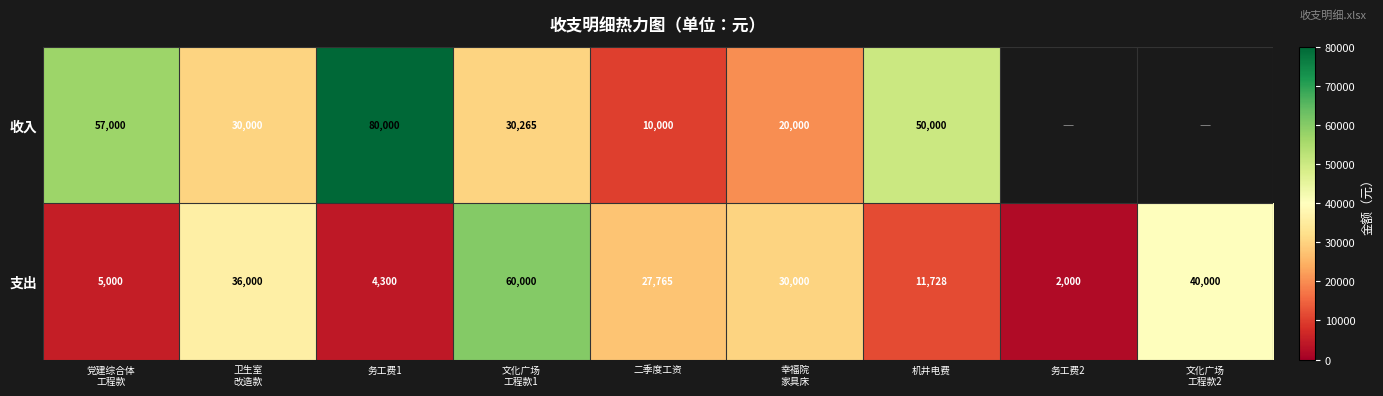

Which has a higher value, 文化广场
工程款2 or 二季度工资?

二季度工资